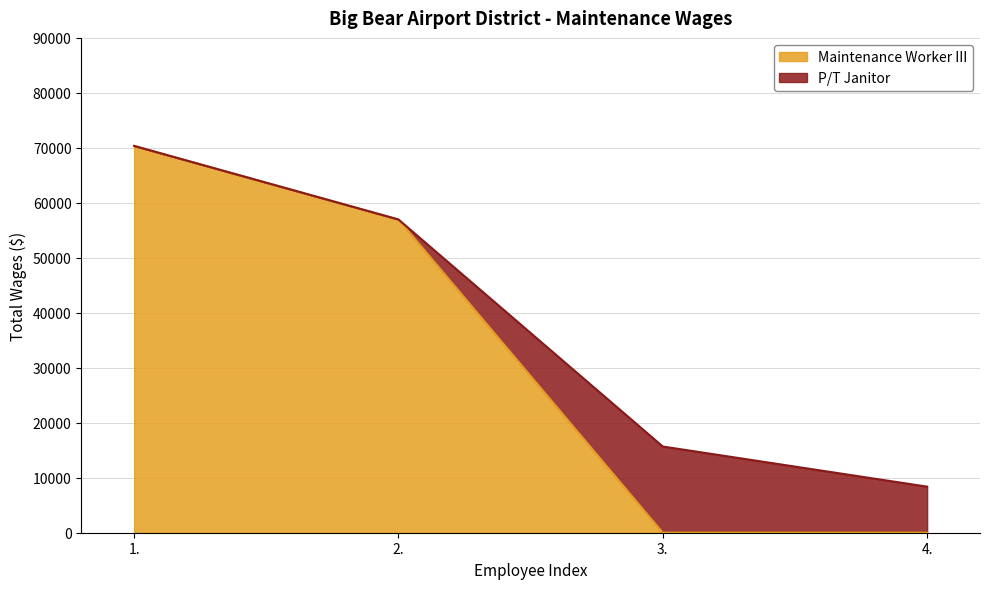

Is the value of P/T Janitor at 2. greater than the value of Maintenance Worker III at 1.?

No